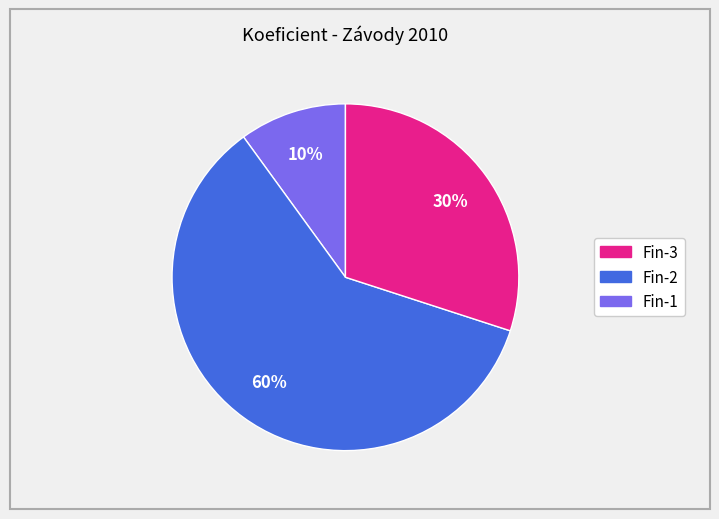

Is there any slice that represents more than half of the pie?

Yes